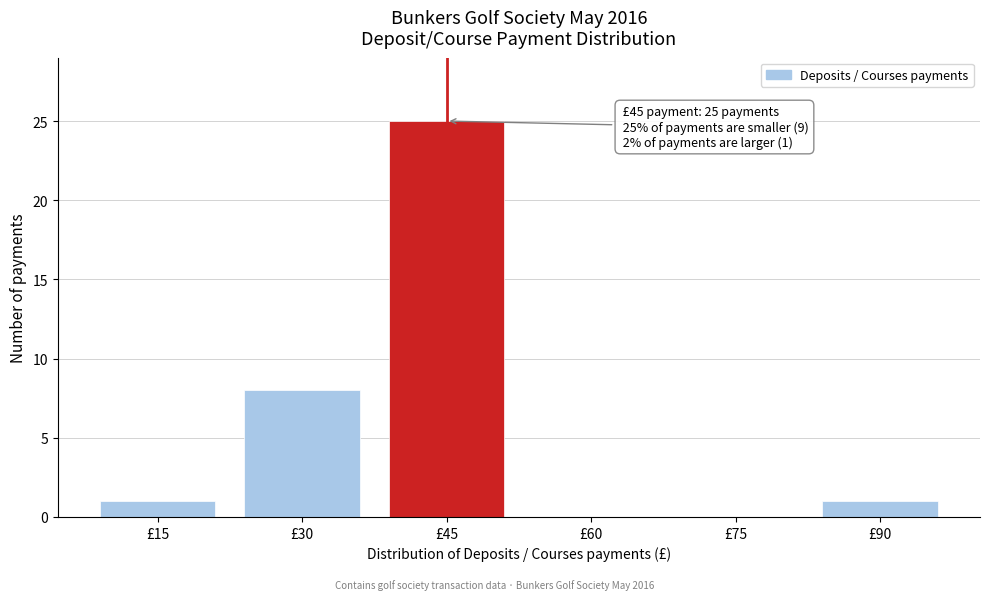

Reading left to right, what are all the values shown in this chart?

£15=1	£30=8	£45=25	£60=0	£75=0	£90=1